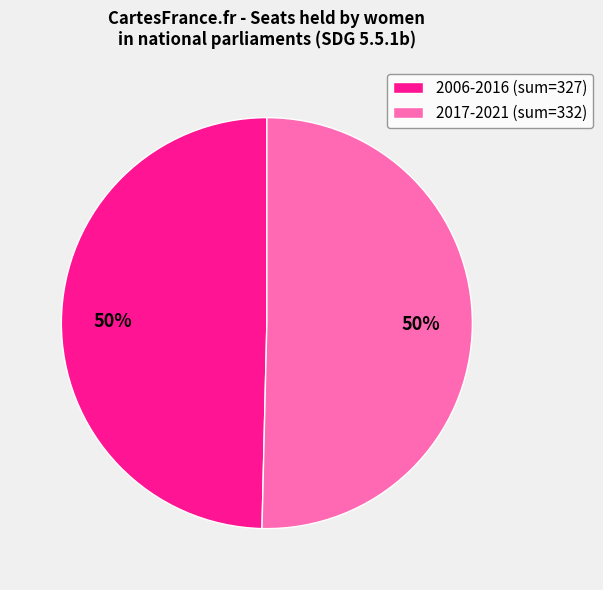

What is the ratio of the value at 2006-2016 (sum=327) to the value at 2017-2021 (sum=332)?

1.0